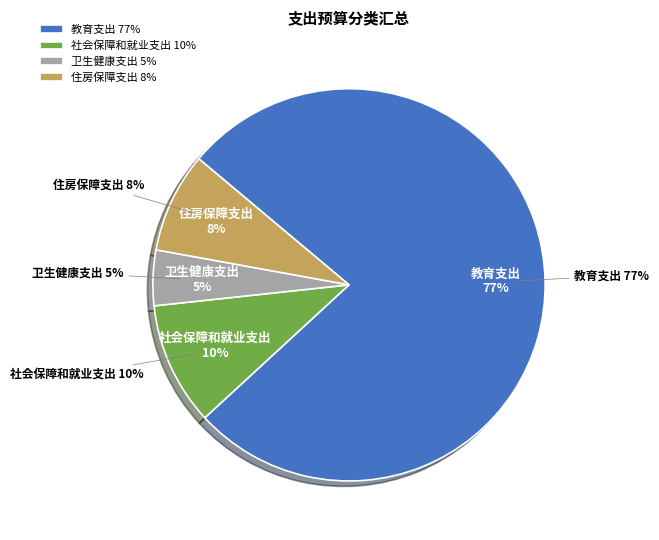

What is the total percentage of 教育支出 and 住房保障支出?

85.3%